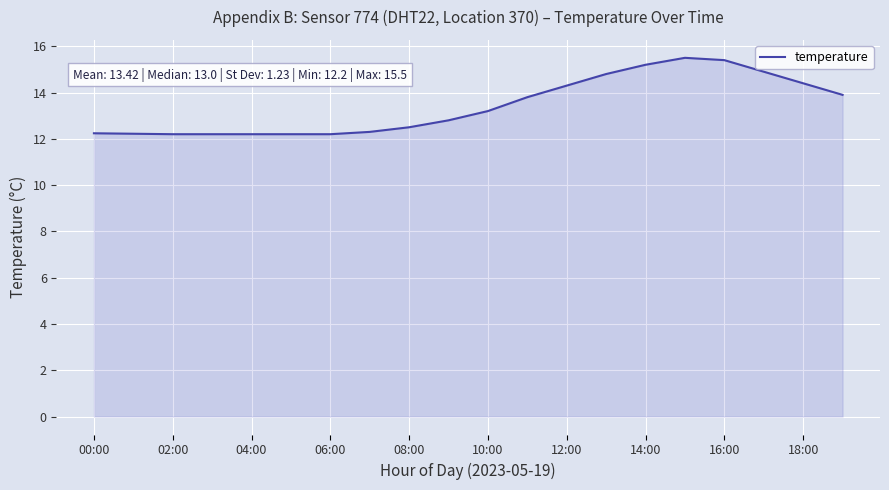

What is the difference between the maximum and minimum values?

3.3